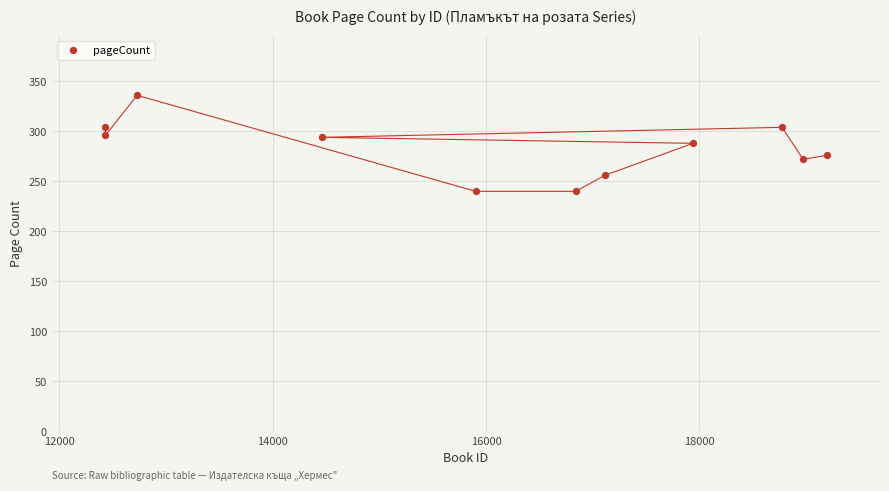

What is the range of X values (max minus min)?

6765